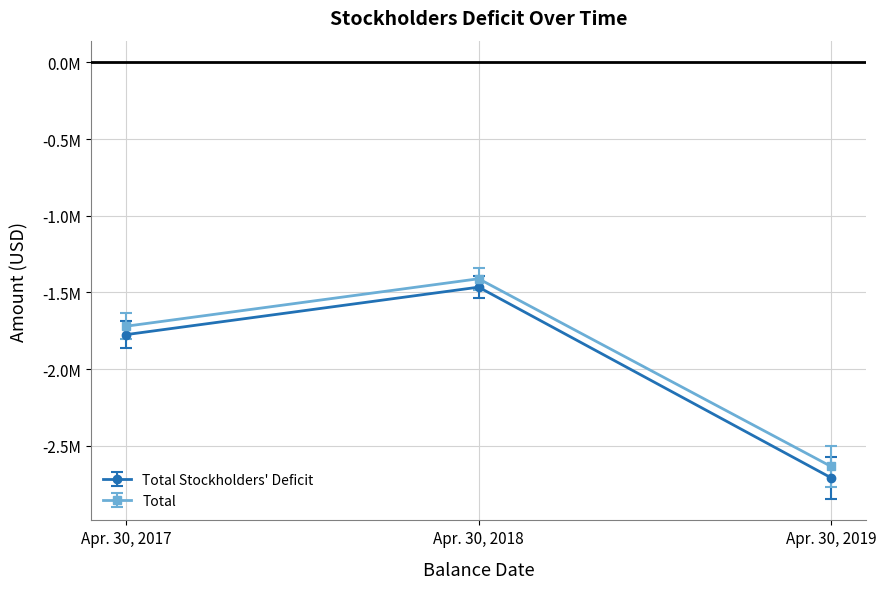

Between Apr. 30, 2017 and Apr. 30, 2019, which series saw the biggest shift?

Total Stockholders' Deficit